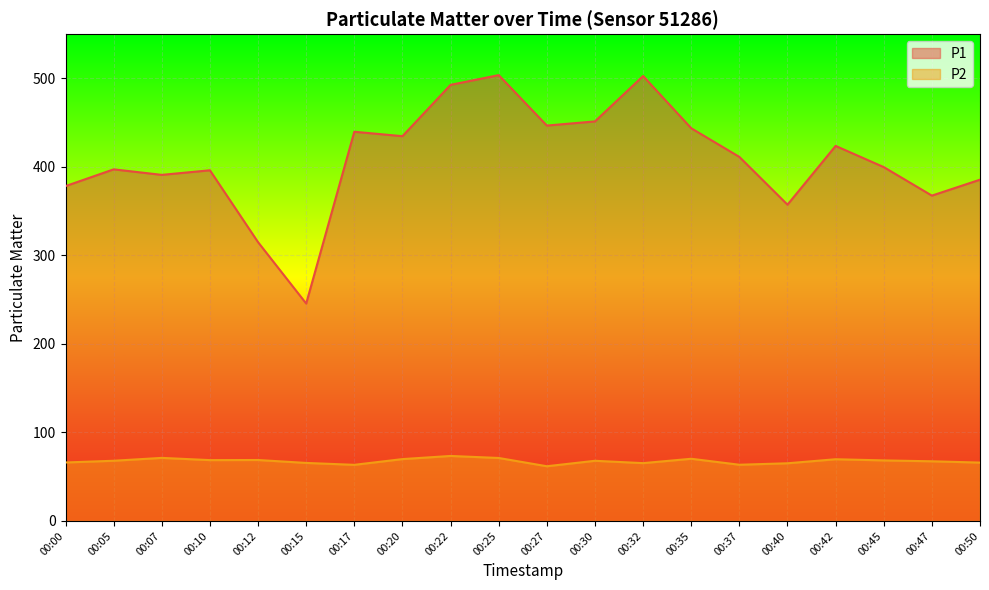

At 00:07, list the series in order from largest to smallest.

P1, P2